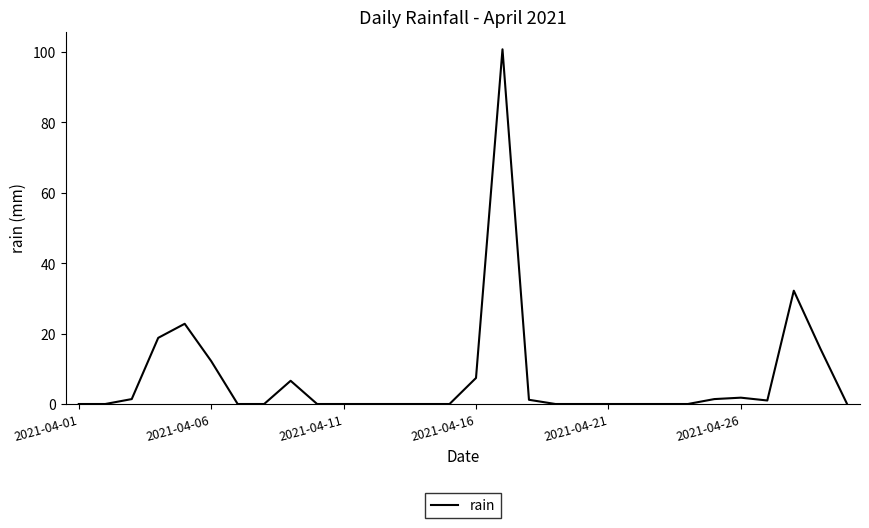

What is the difference between the maximum and minimum values?

100.8